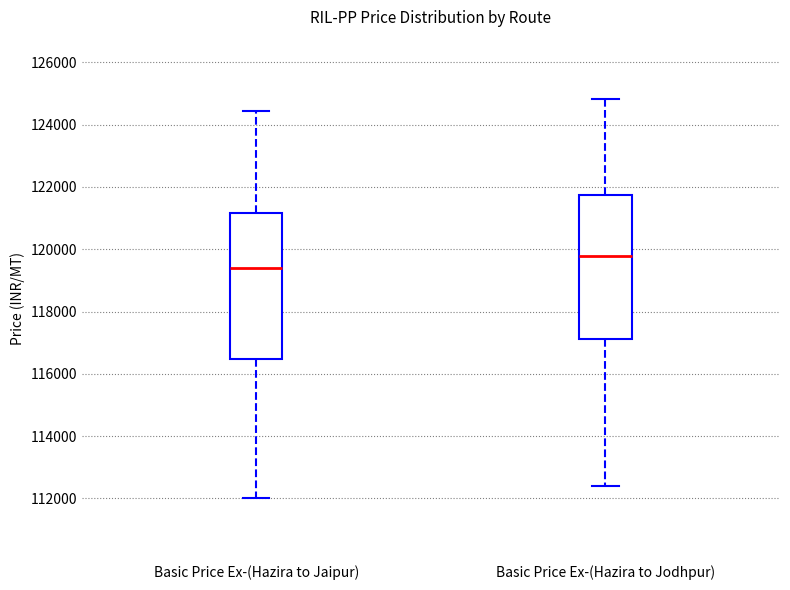

Which box's median line is the highest?

Basic Price Ex-(Hazira to Jodhpur)